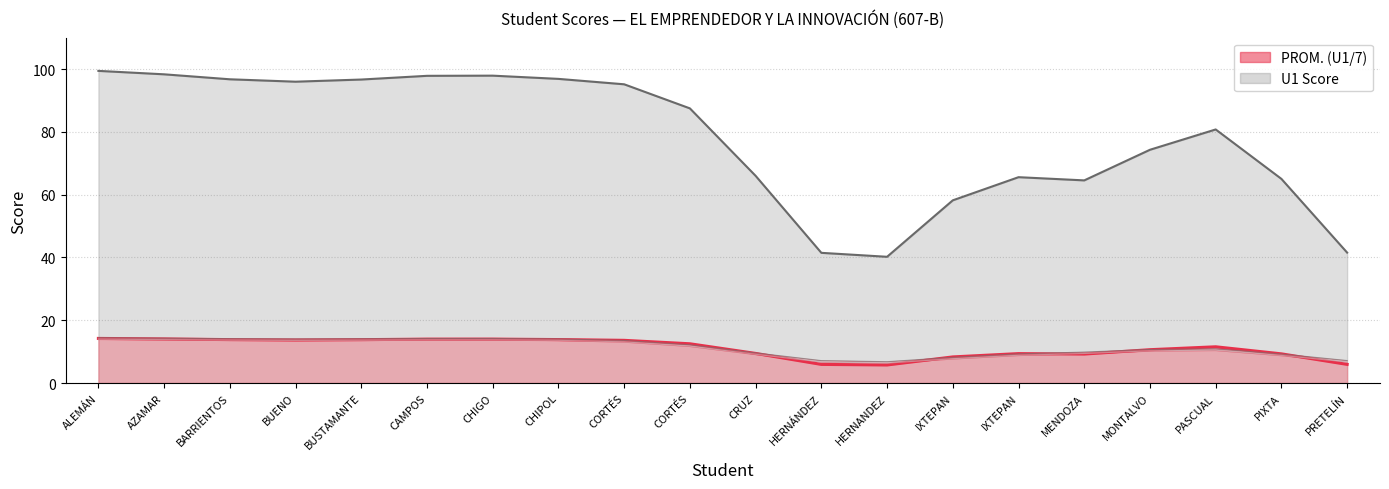

True or false: PROM. (U1/7) and U1 Score intersect in this chart.

False